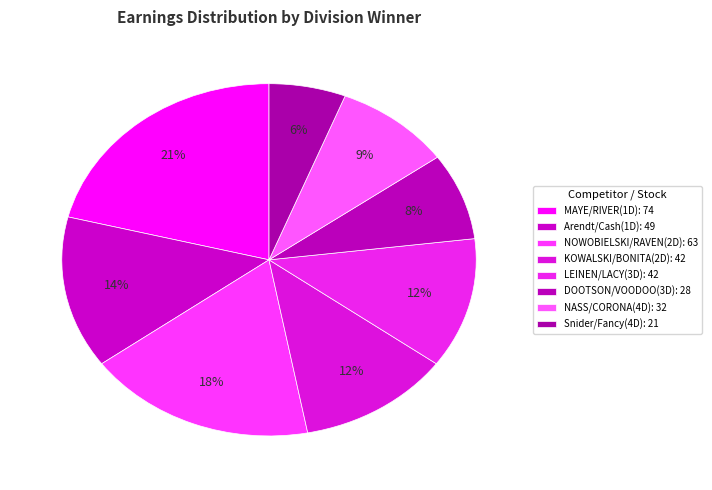

How many slices are in this pie chart?

8